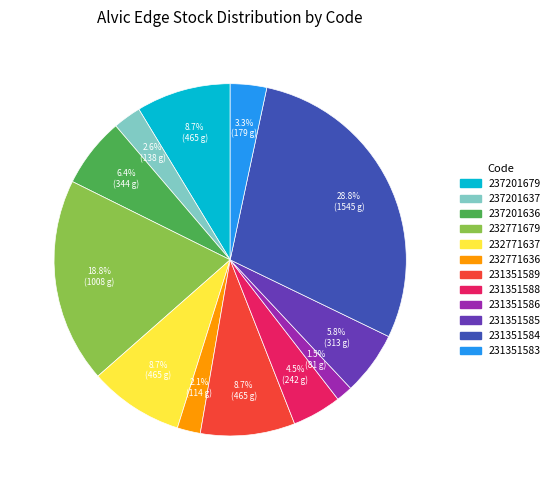

Between 232771636 and 231351586, which is larger?

232771636